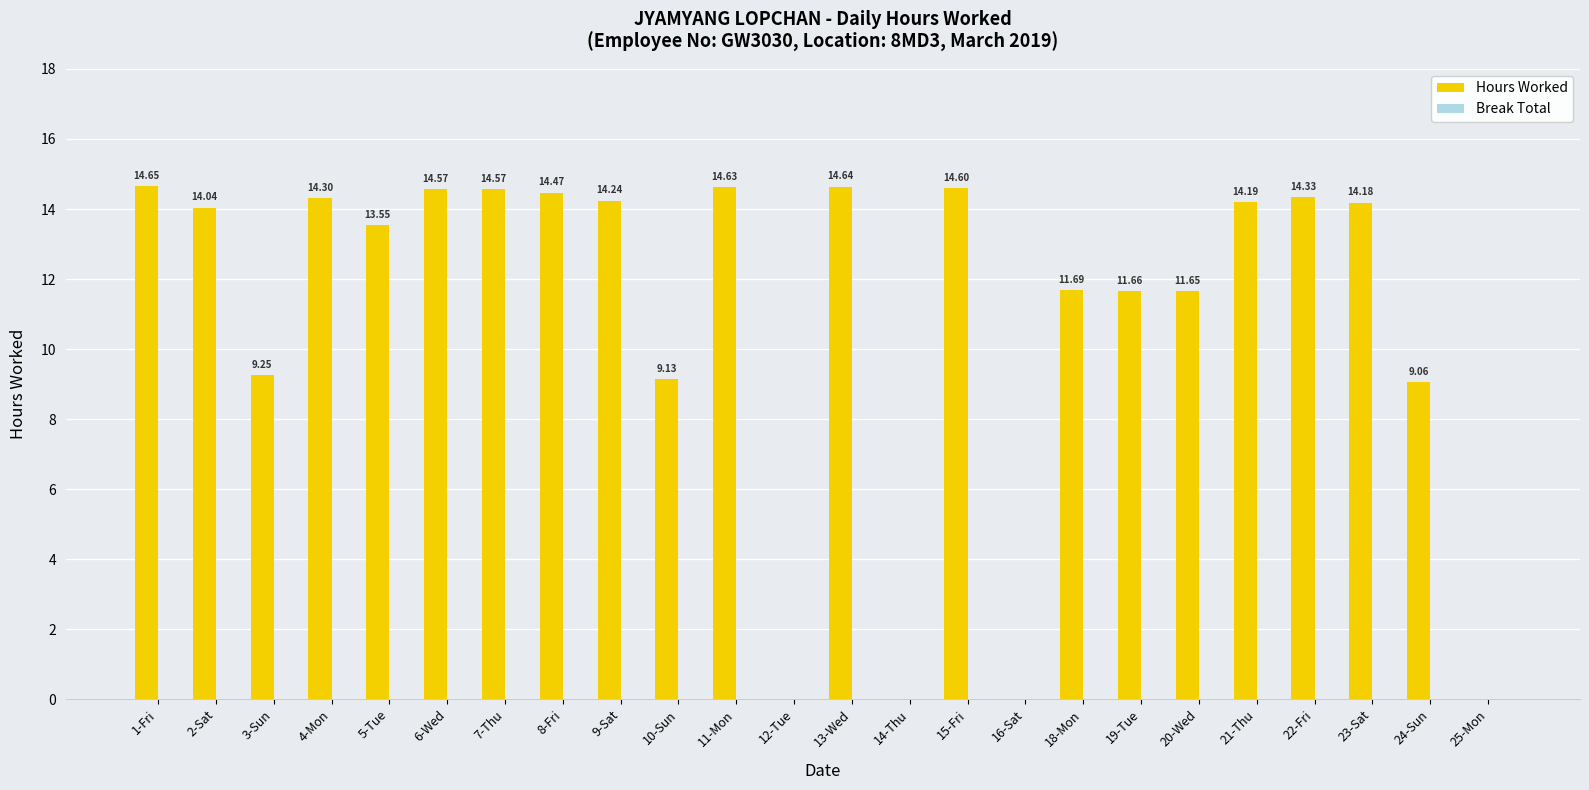

What is the sum of the values at 7-Thu and 18-Mon?

26.3